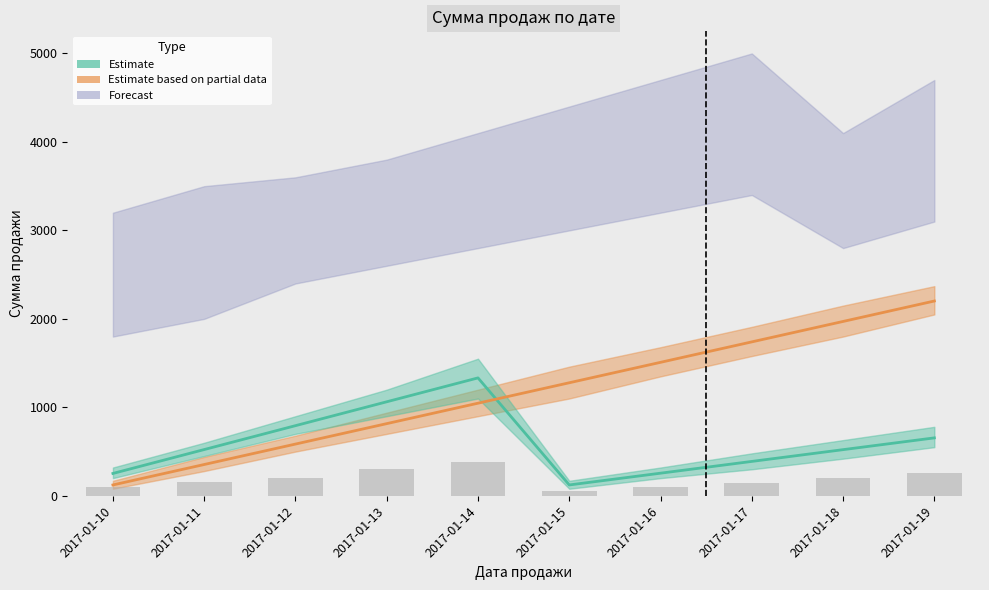

How many values in the Estimate series exceed 523?

4